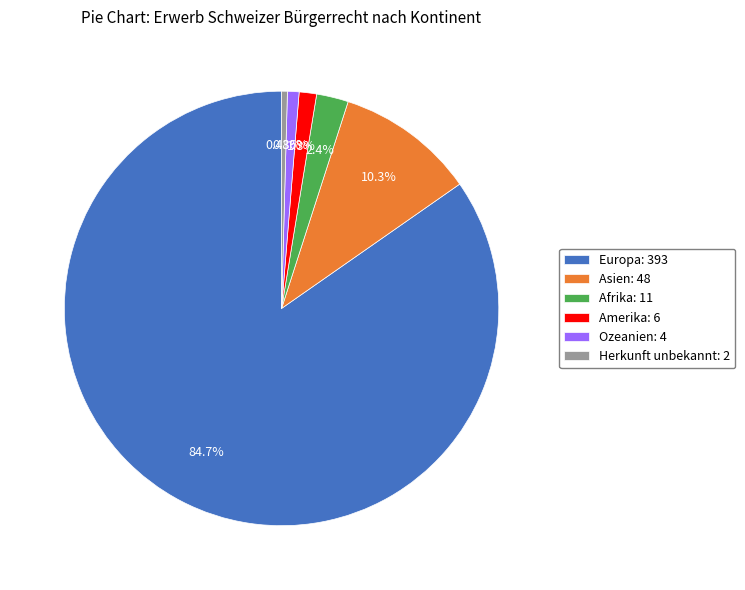

Which category has the biggest portion of the pie?

Europa: 393